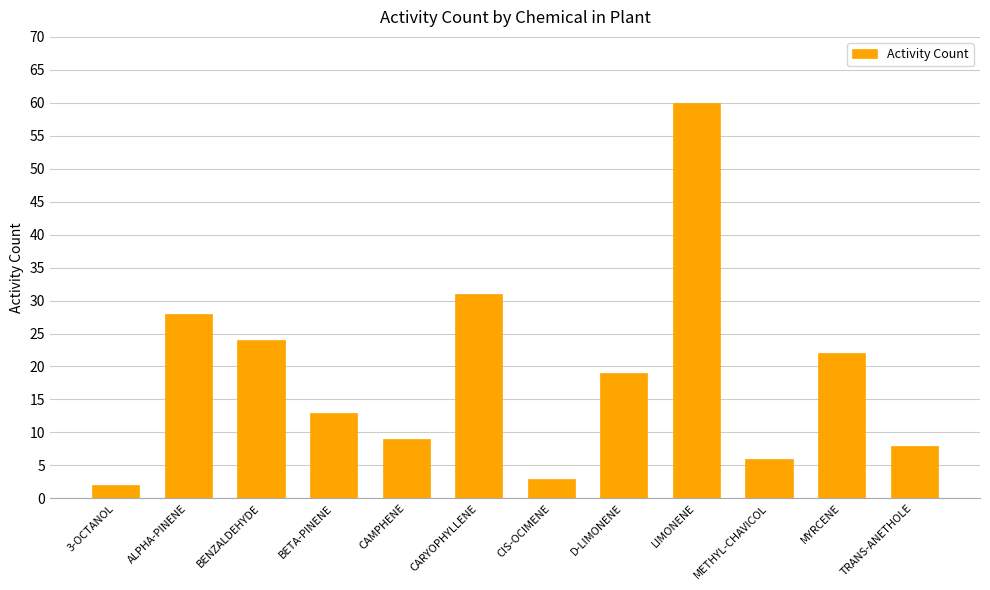

How many bars are there in total?

12